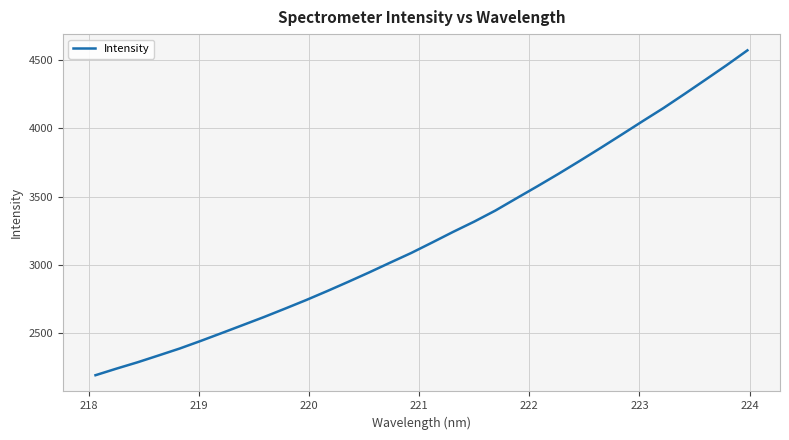

What is the greatest value displayed?

4571.6